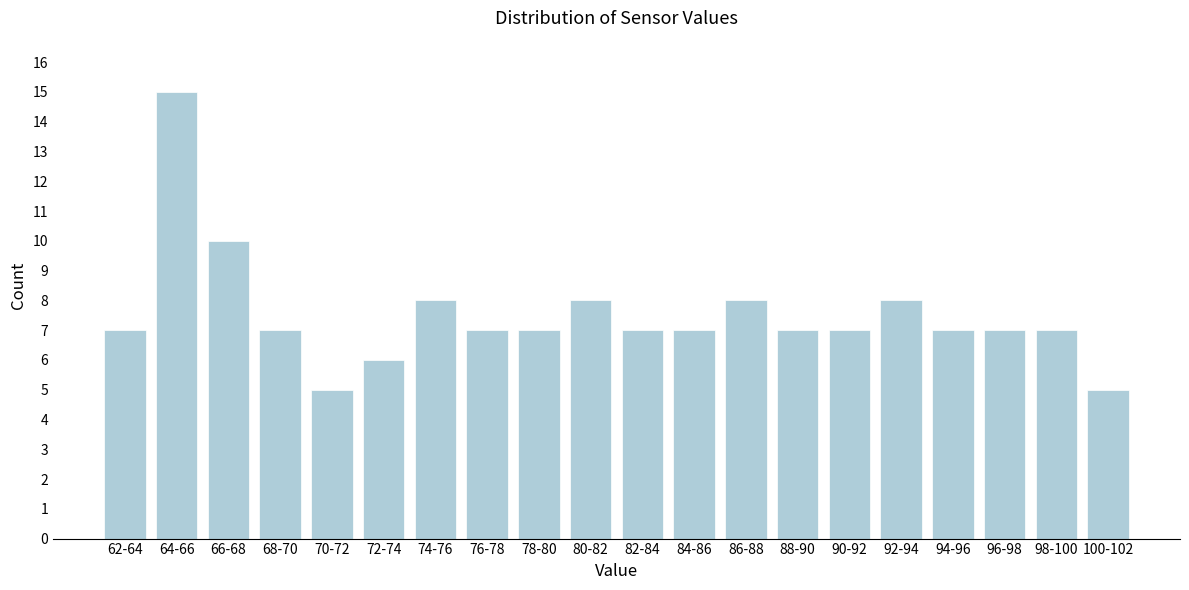

Reading left to right, extract all data points from this chart.

62-64=7	64-66=15	66-68=10	68-70=7	70-72=5	72-74=6	74-76=8	76-78=7	78-80=7	80-82=8	82-84=7	84-86=7	86-88=8	88-90=7	90-92=7	92-94=8	94-96=7	96-98=7	98-100=7	100-102=5